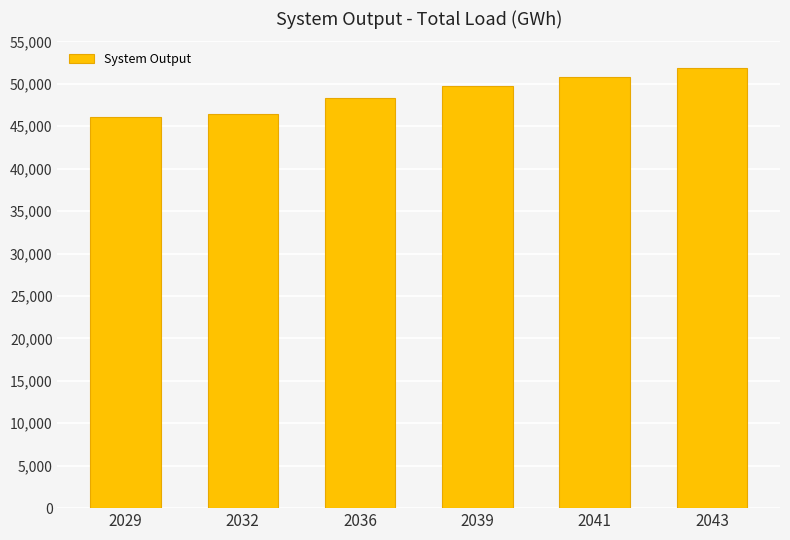

Does the chart contain stacked bars?

No